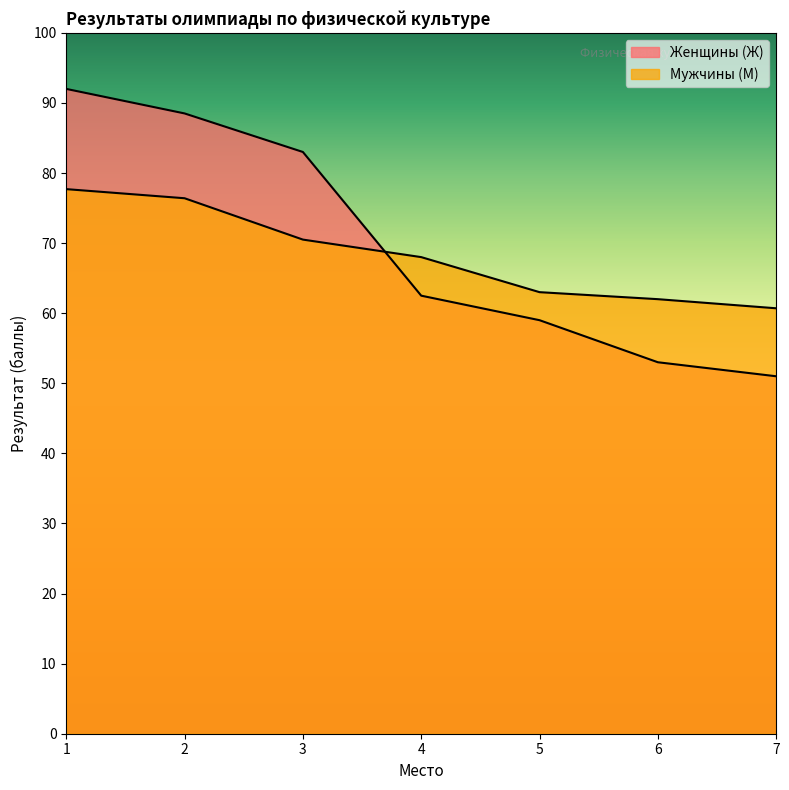

What is the total value across all series at 6?

115.0